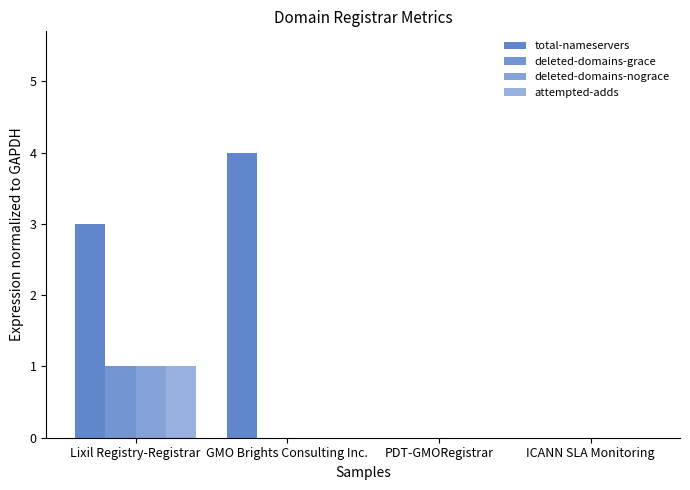

How many groups of bars are there?

4